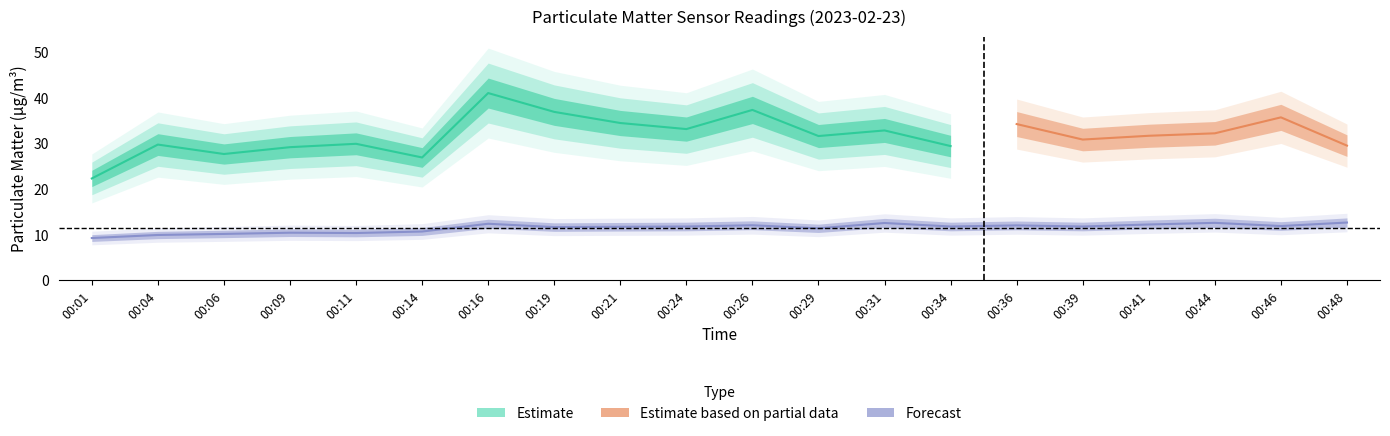

Where is the data nearest to the value 11?

00:14